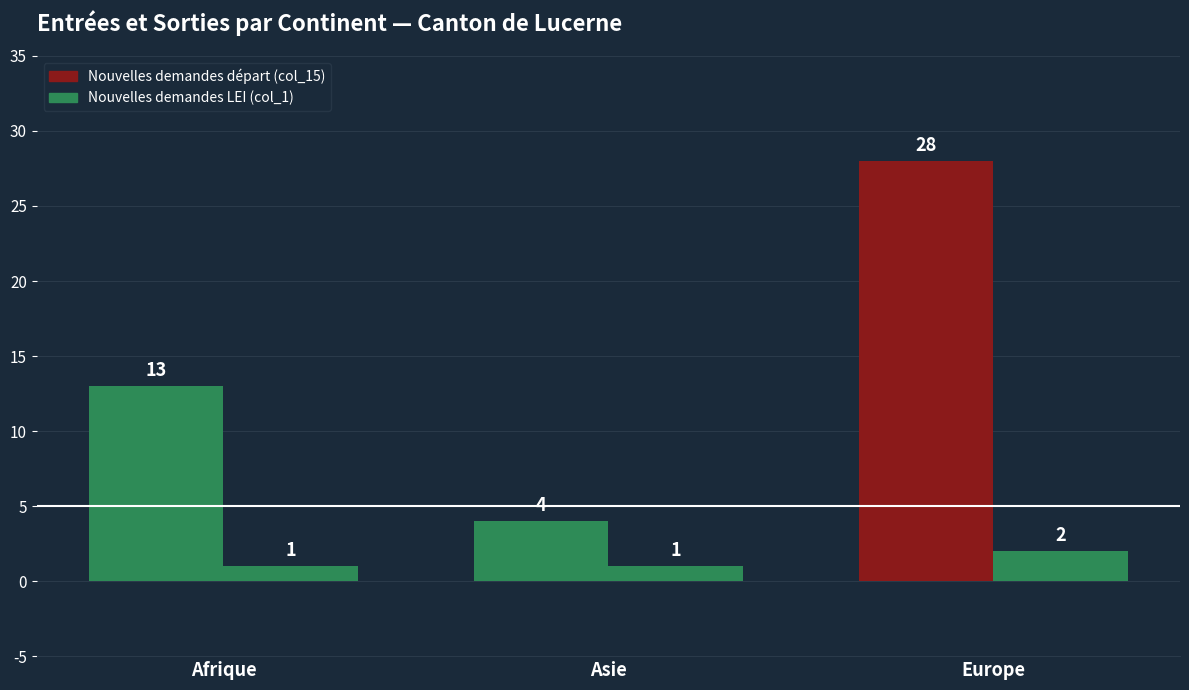

At which label does Nouvelles demandes départ (col_15) reach its minimum?

Asie